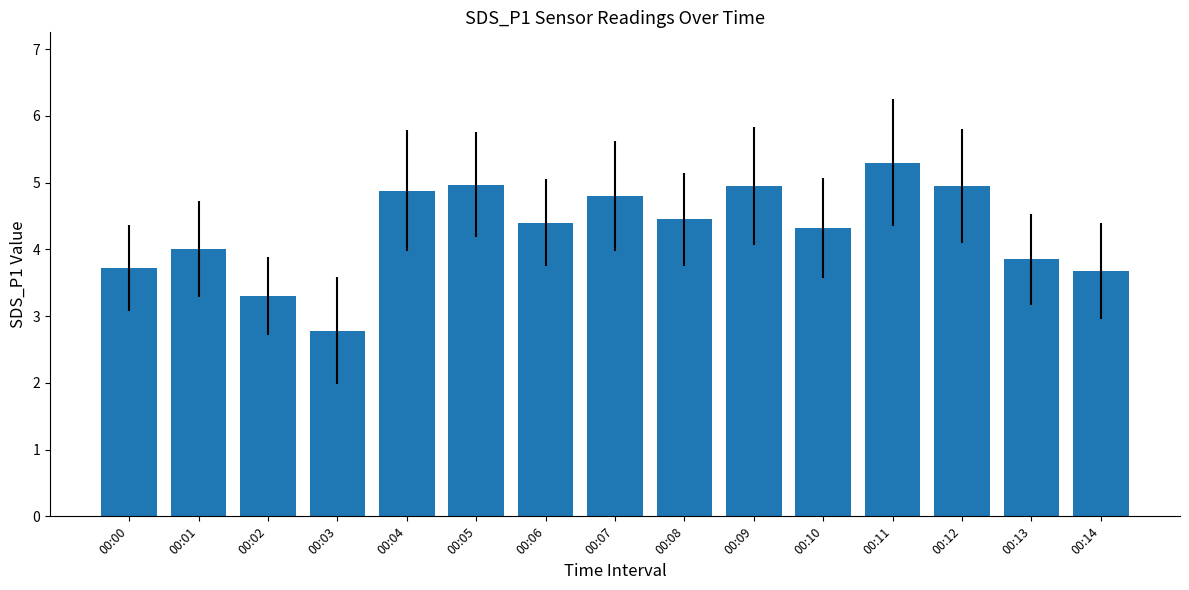

What is the change in value from 00:00 to 00:07?

+1.1